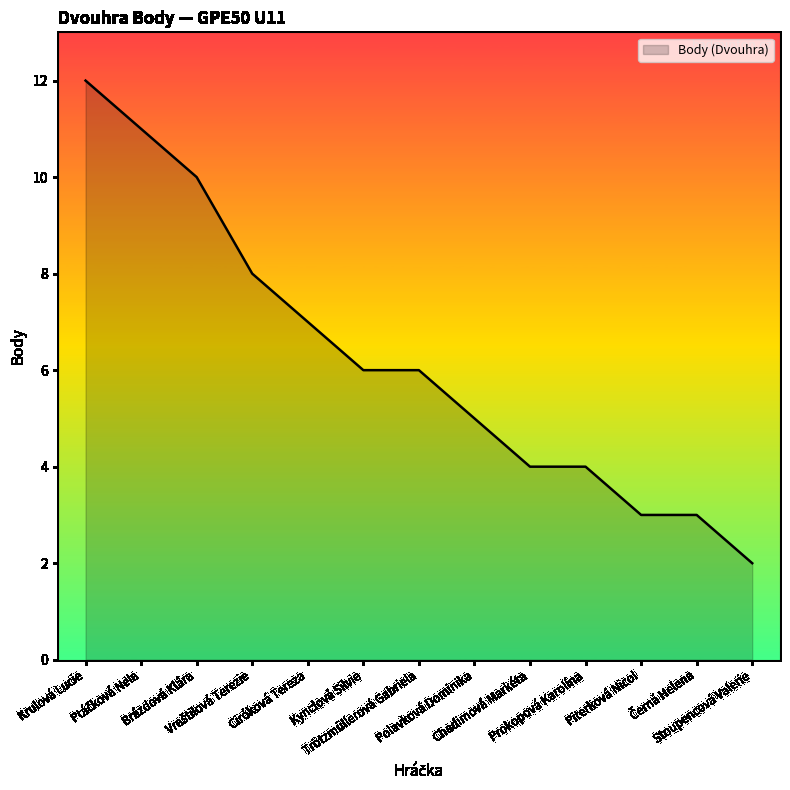

How many distinct data groups are displayed?

1